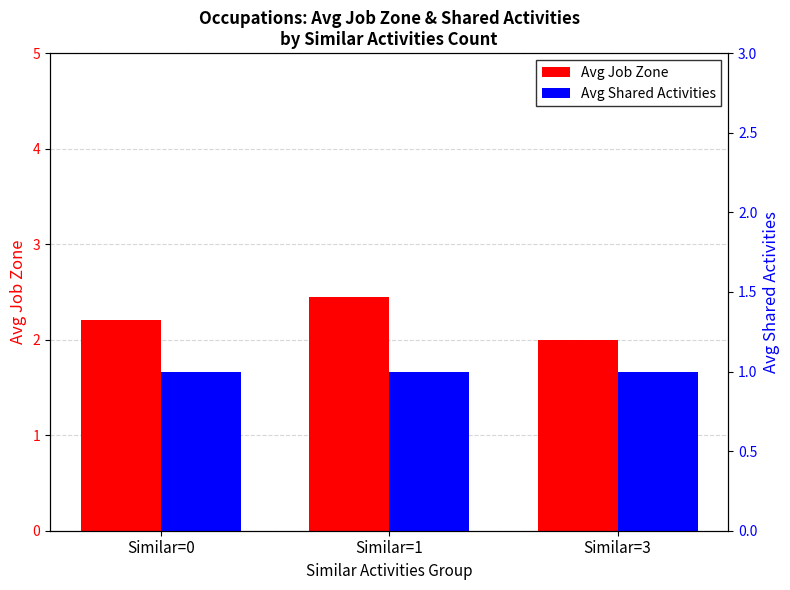

What is the sum of all Avg Job Zone values?

6.7